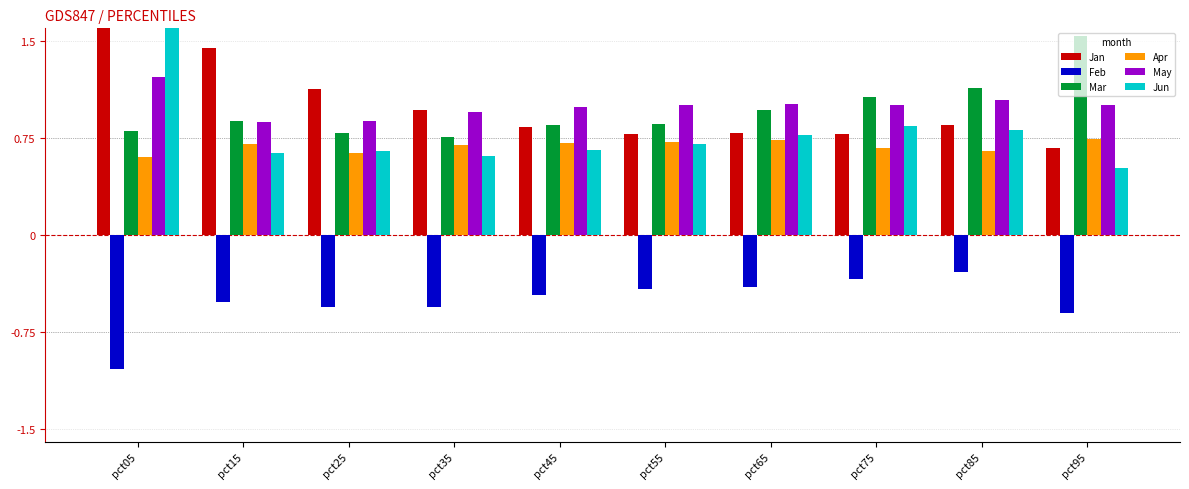

Reading left to right, extract all data points from this chart.

Jan: 2.1	1.4	1.1	1.0	0.8	0.8	0.8	0.8	0.9	0.7
Feb: -1.0	-0.5	-0.6	-0.6	-0.5	-0.4	-0.4	-0.3	-0.3	-0.6
Mar: 0.8	0.9	0.8	0.8	0.8	0.9	1.0	1.1	1.1	1.5
Apr: 0.6	0.7	0.6	0.7	0.7	0.7	0.7	0.7	0.7	0.7
May: 1.2	0.9	0.9	0.9	1.0	1.0	1.0	1.0	1.0	1.0
Jun: 1.9	0.6	0.6	0.6	0.7	0.7	0.8	0.8	0.8	0.5